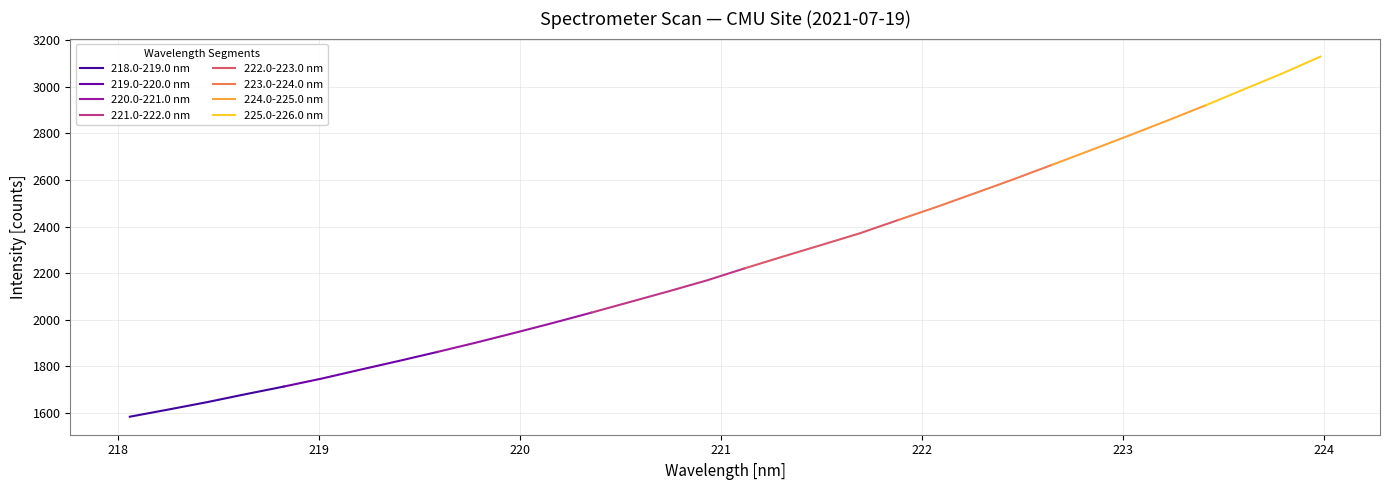

What is the ratio of the value at 0 to the value at 22?

0.6